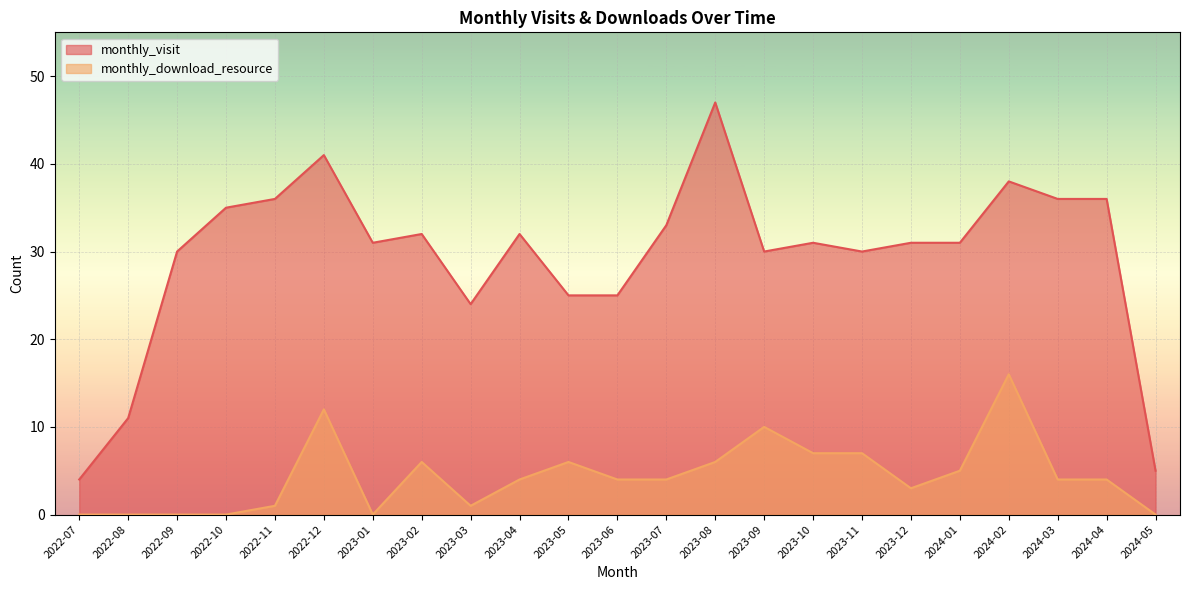

What is the value of the monthly_download_resource point at the 5th from the left?

1